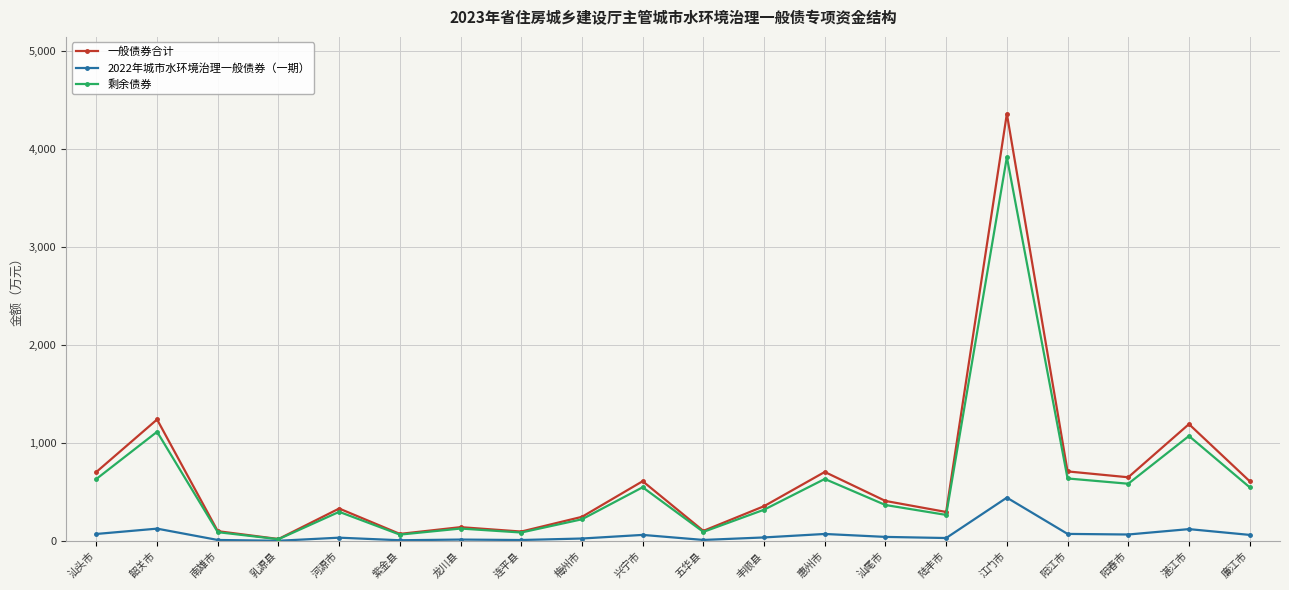

True or false: 一般债券合计 has a value of 610.0 at 廉江市.

True